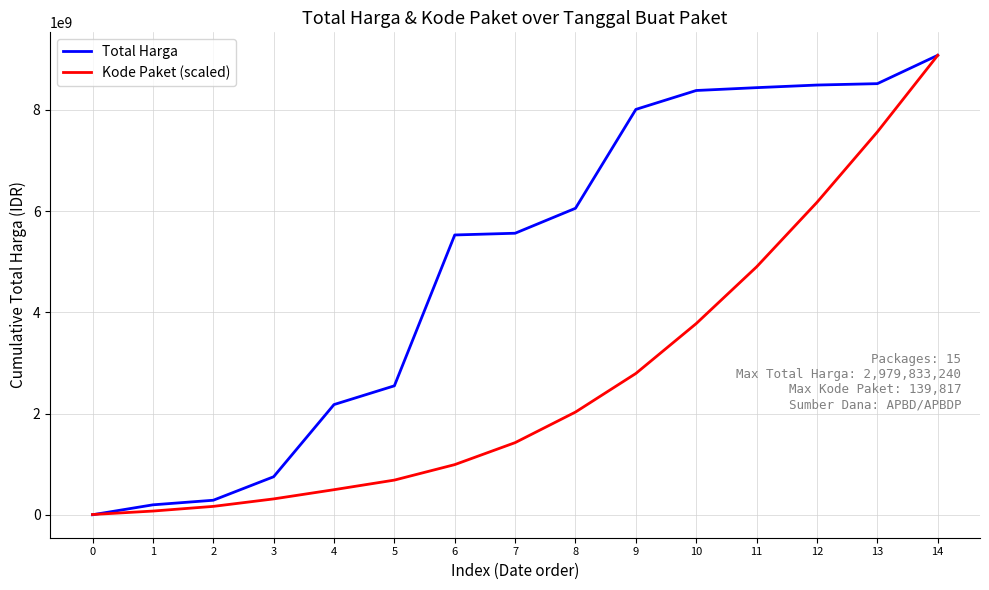

At which category does the chart reach its peak across all series?

14